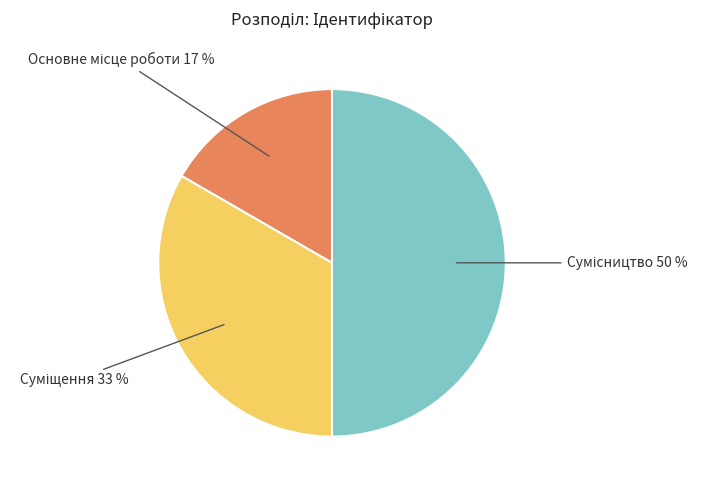

To the nearest percent, what is the difference between the largest and smallest slice percentages?

33%